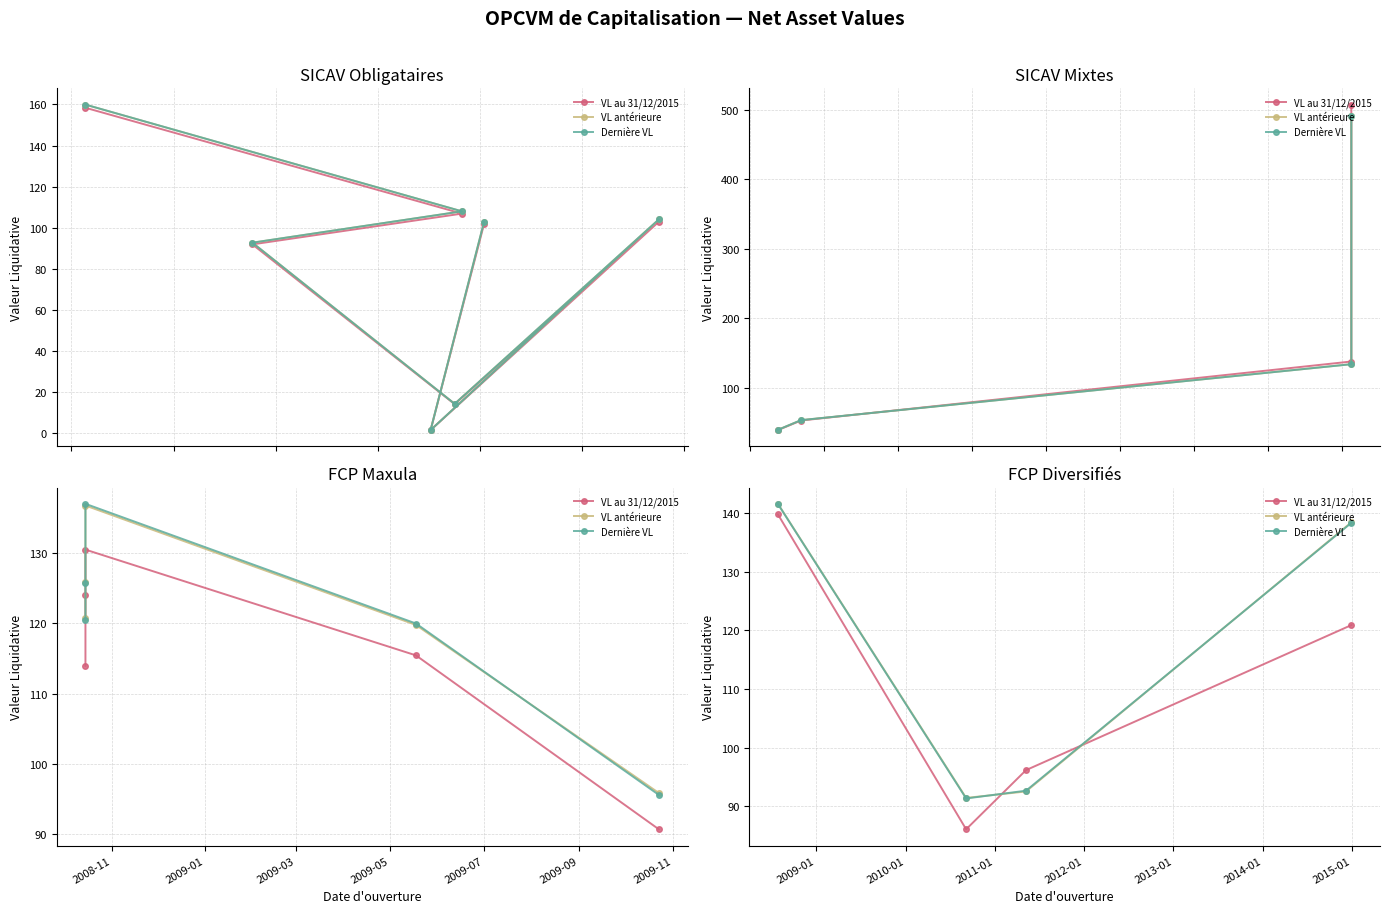

At 2008-11, list the series in order from largest to smallest.

VL antérieure, Dernière VL, VL au 31/12/2015